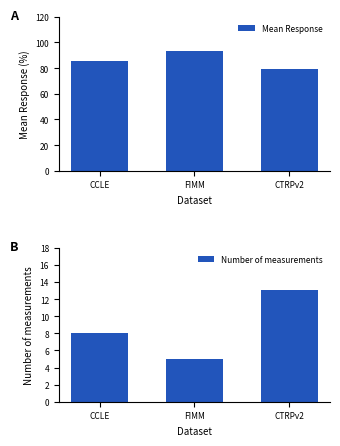

How many values in the Mean Response series are below 85?

1